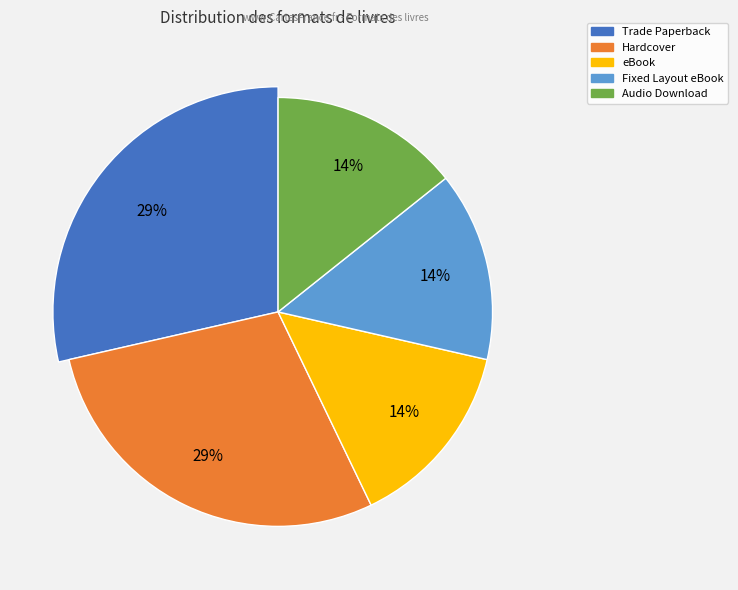

To the nearest percent, what is the combined percentage of Audio Download and Trade Paperback?

43%